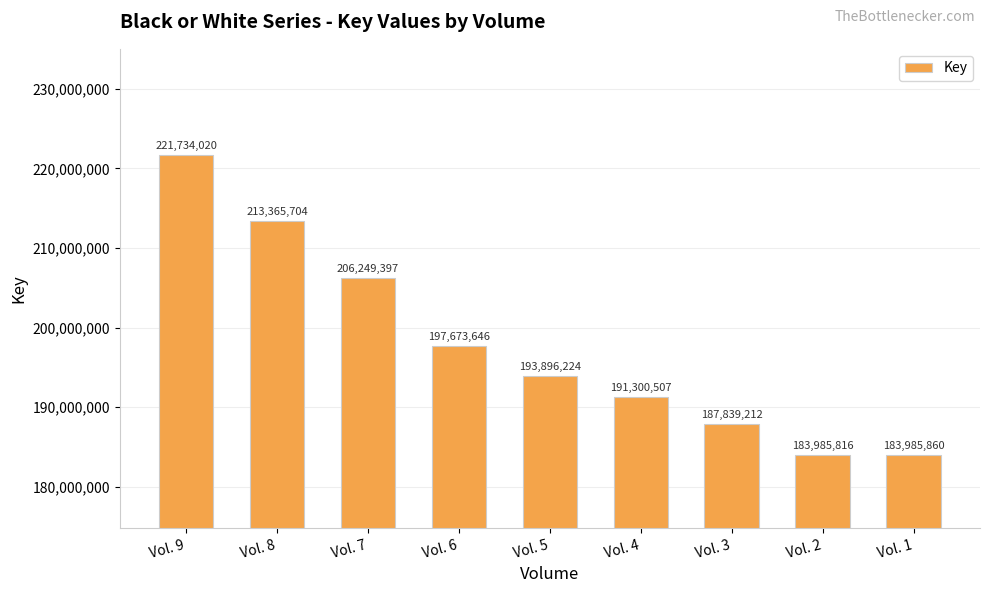

Is it true that the value at Vol. 6 is 75037315?

False